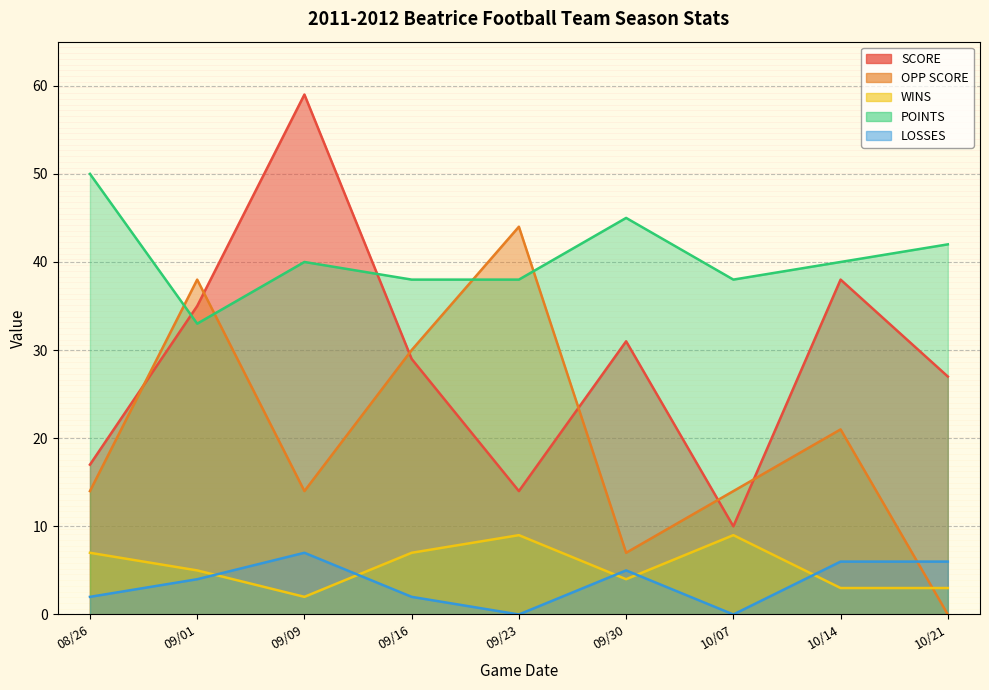

Read the OPP SCORE value at 09/01, to the nearest 5.

40